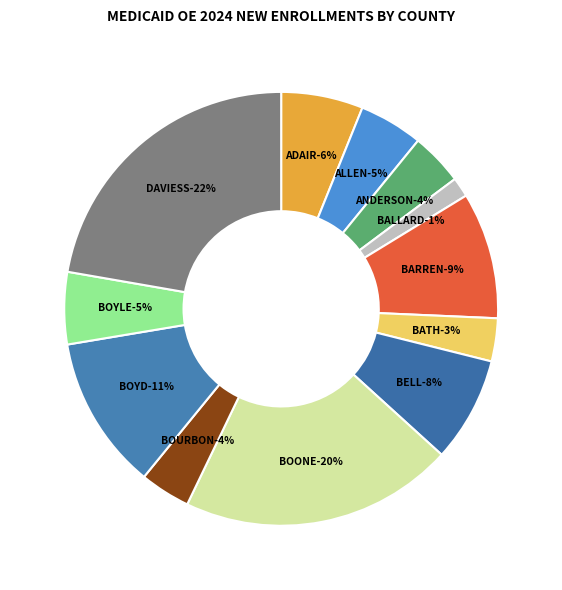

The ANDERSON slice represents 13% of the pie. True or false?

False